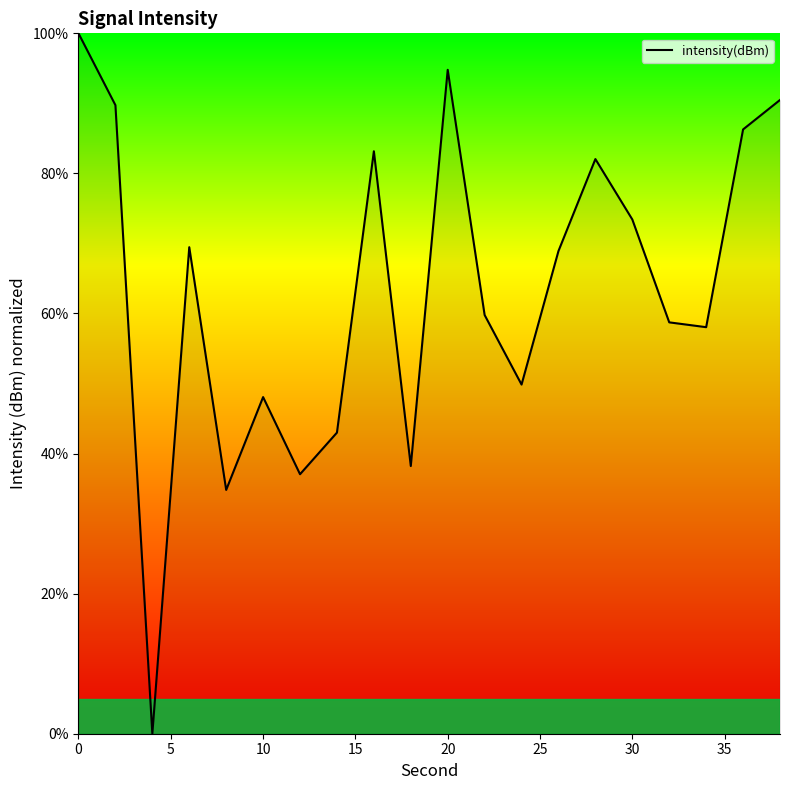

What is the sum of all values?

1265.9